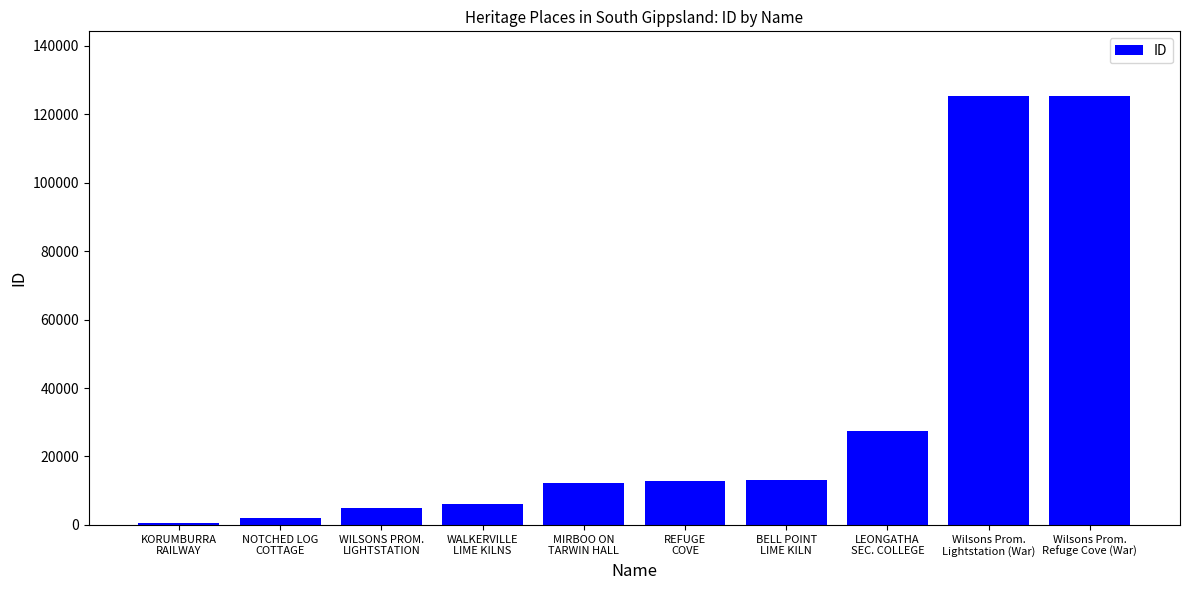

What is the average value?

33015